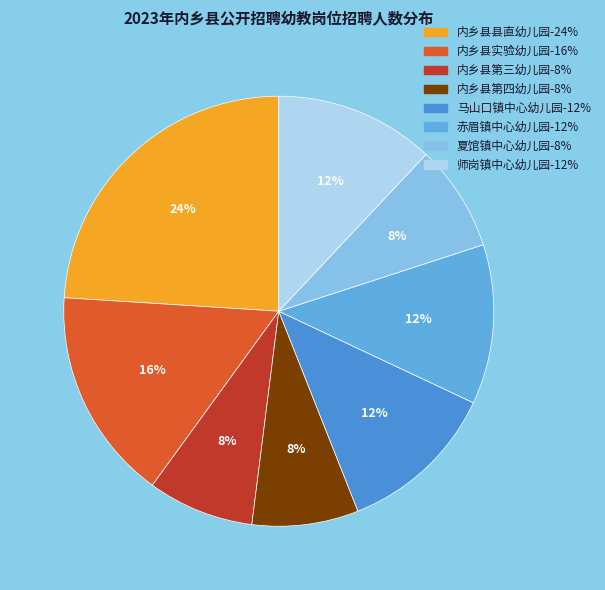

Count the number of slices in the pie.

8